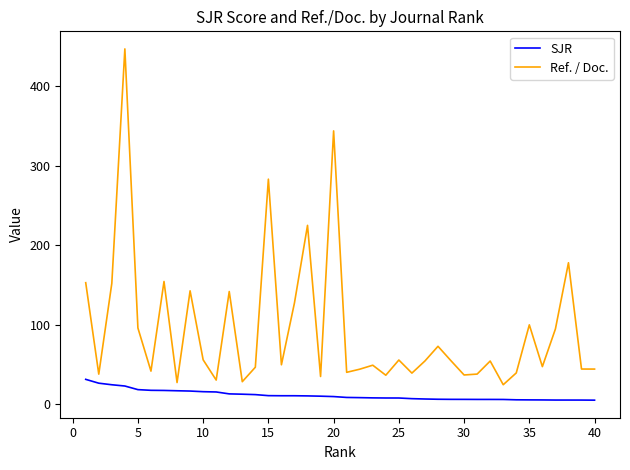

What is the greatest value displayed?

446.9